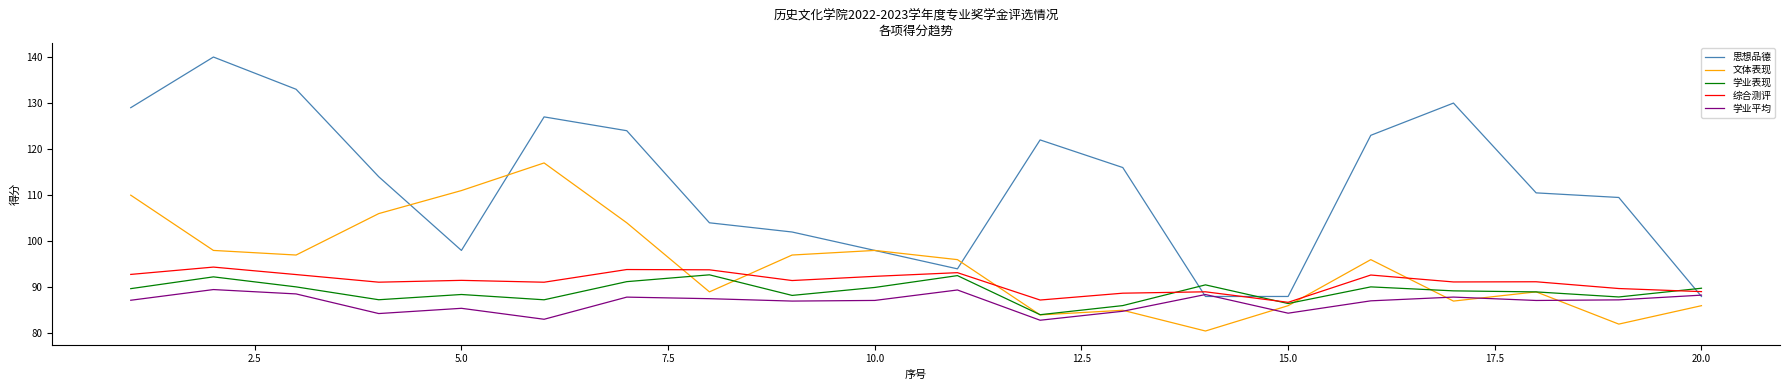

What is the sum of all 综合测评 values?

1823.7